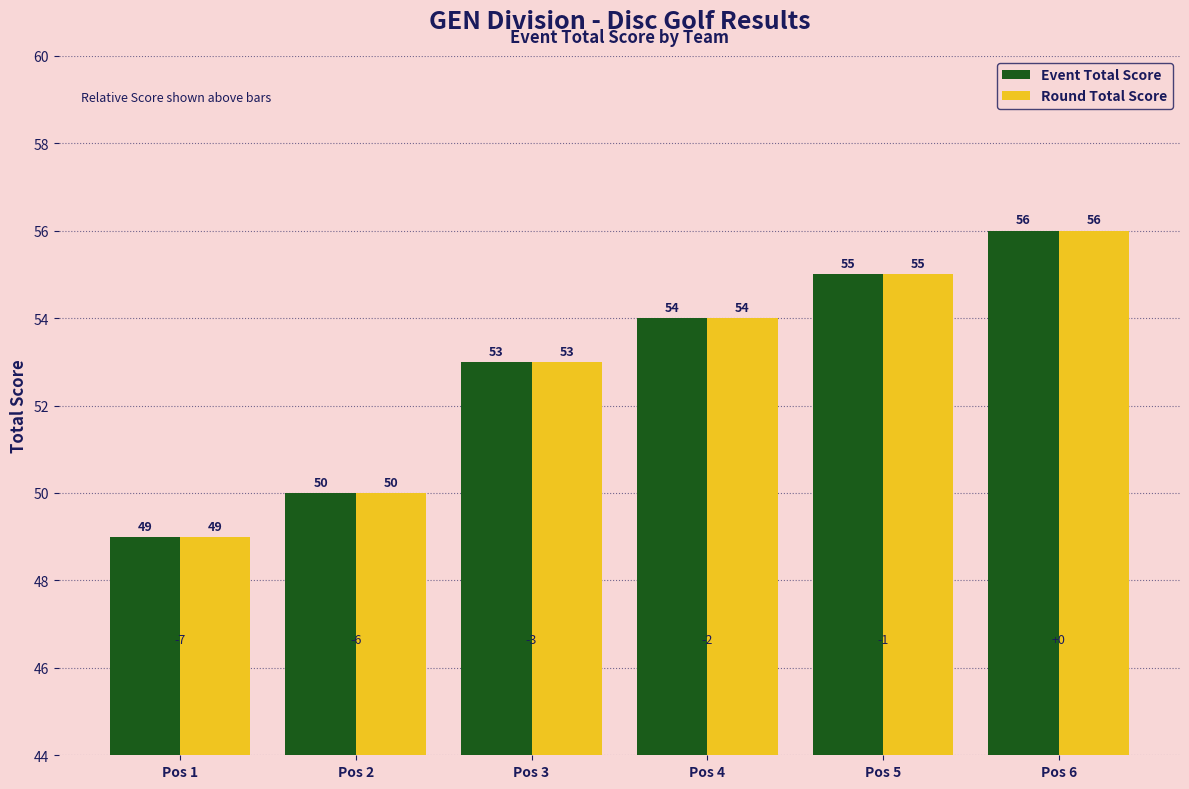

What is the value of the Event Total Score bar at the 4th from the left?

54